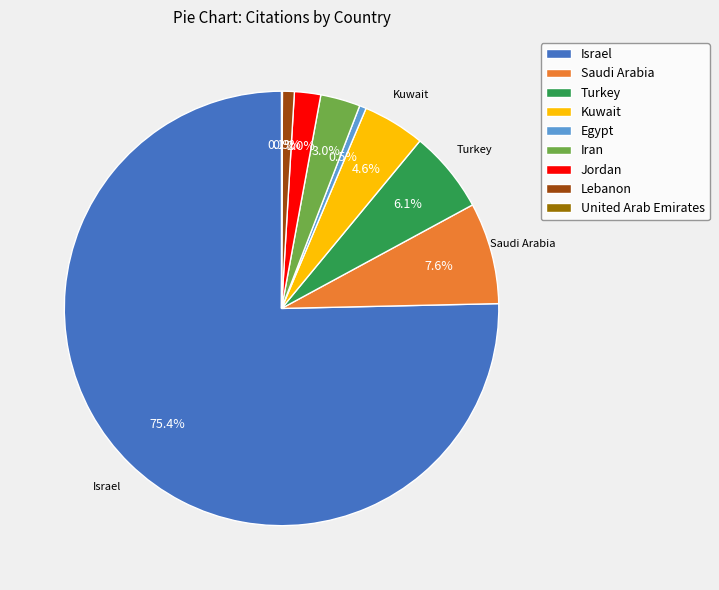

What is the largest slice in the pie chart?

Israel